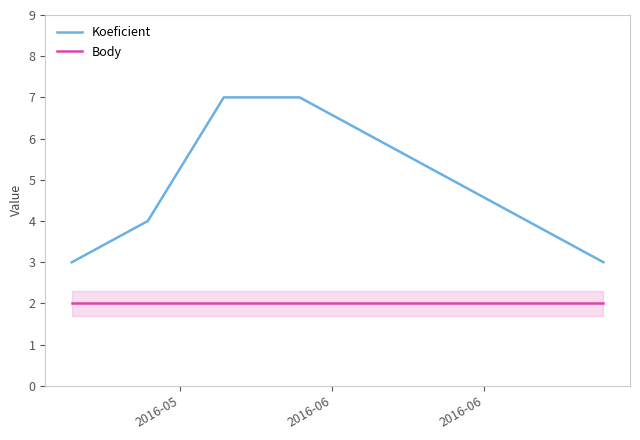

True or false: Koeficient and Body cross at least once.

False